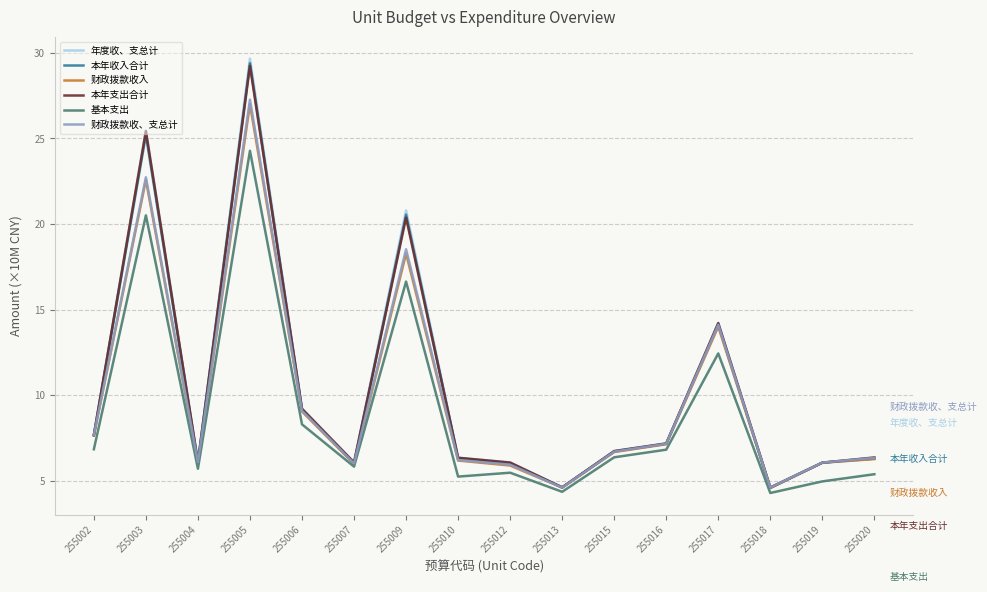

How many series are shown in this chart?

6